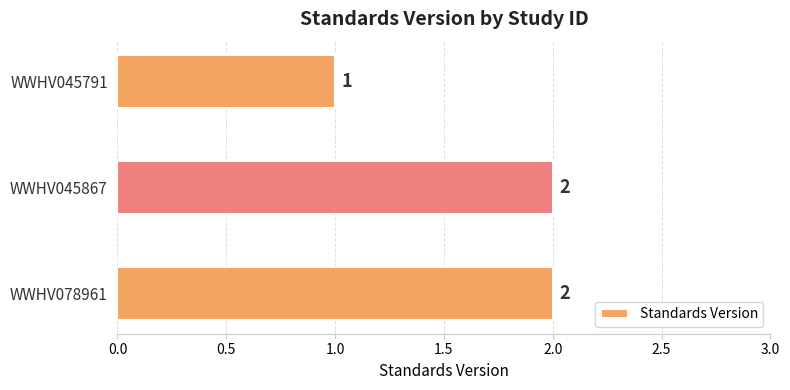

How many bars are there in total?

3